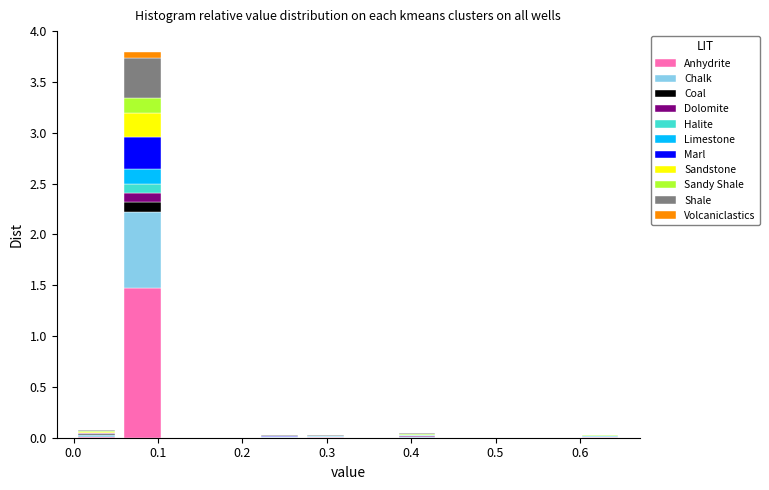

Which range on the x-axis has the tallest stacked bar (by total height)?

0.05 to 0.11